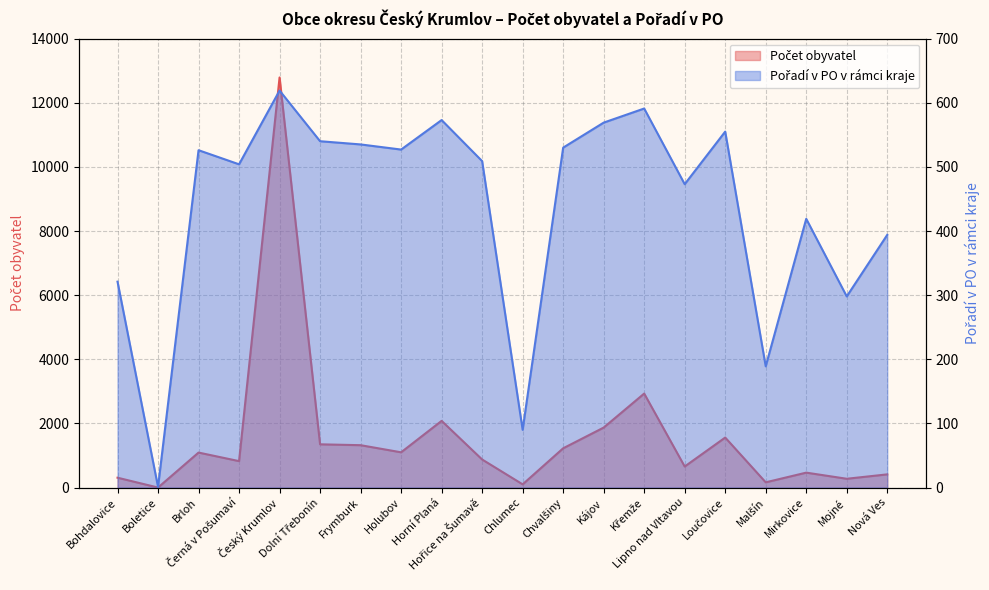

What is the sum of the Počet obyvatel values at Černá v Pošumaví and Loučovice?

2383